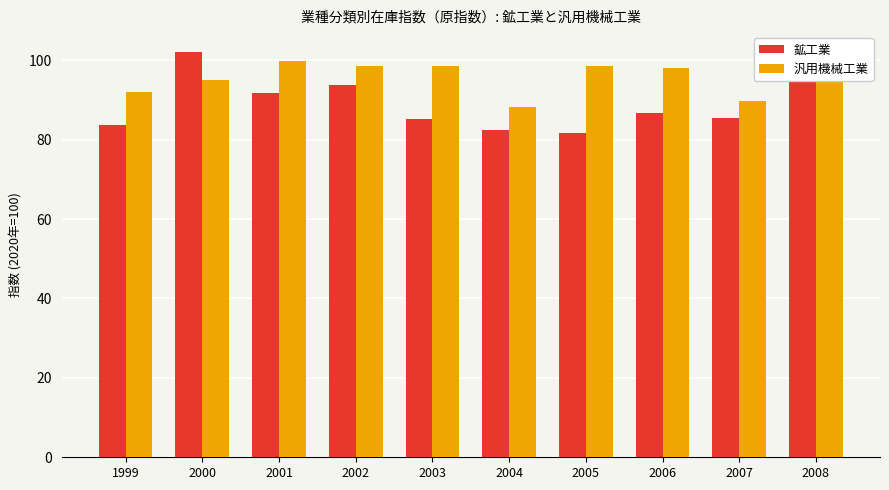

True or false: 鉱工業 has a value of 130.7 at 2003.

False